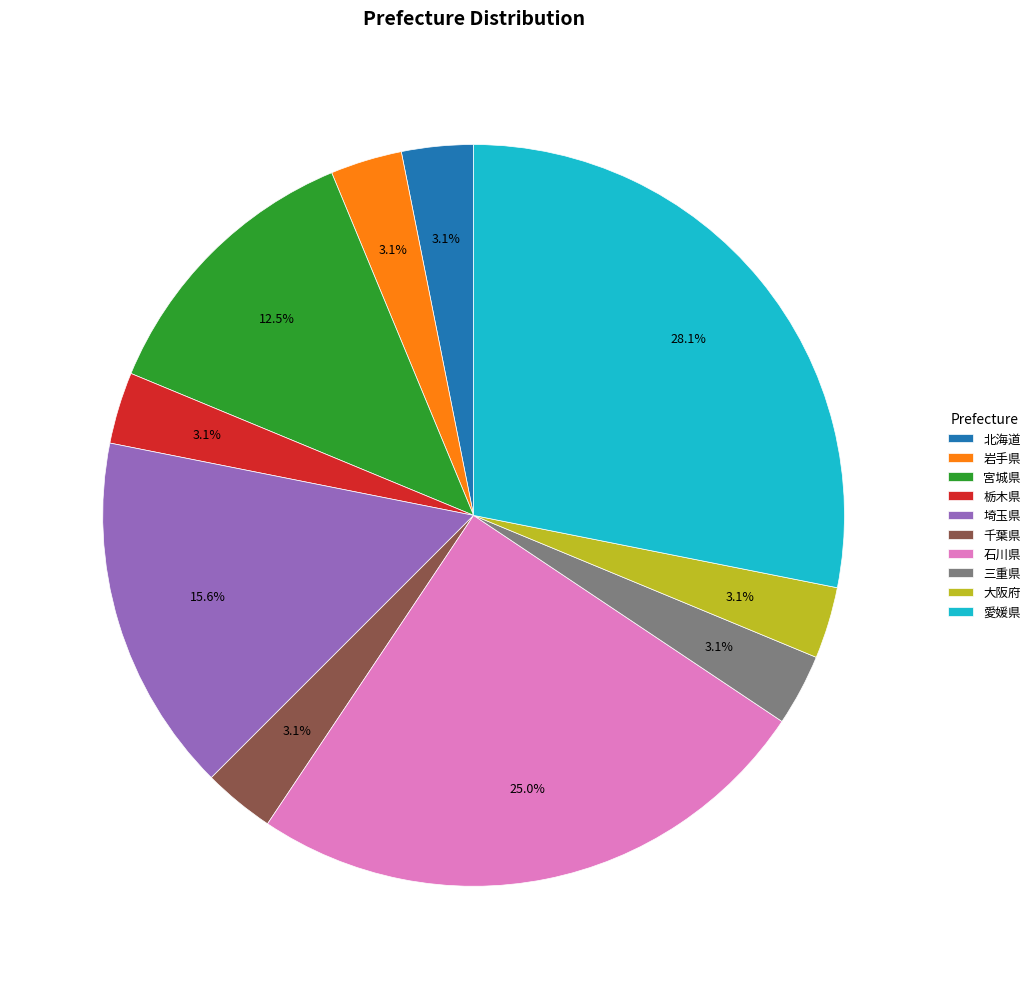

What is the largest slice in the pie chart?

愛媛県